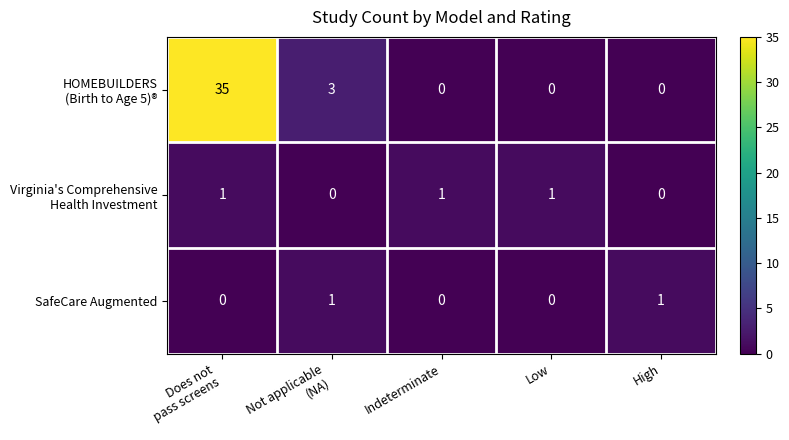

What is the total value across all series at Indeterminate?

1